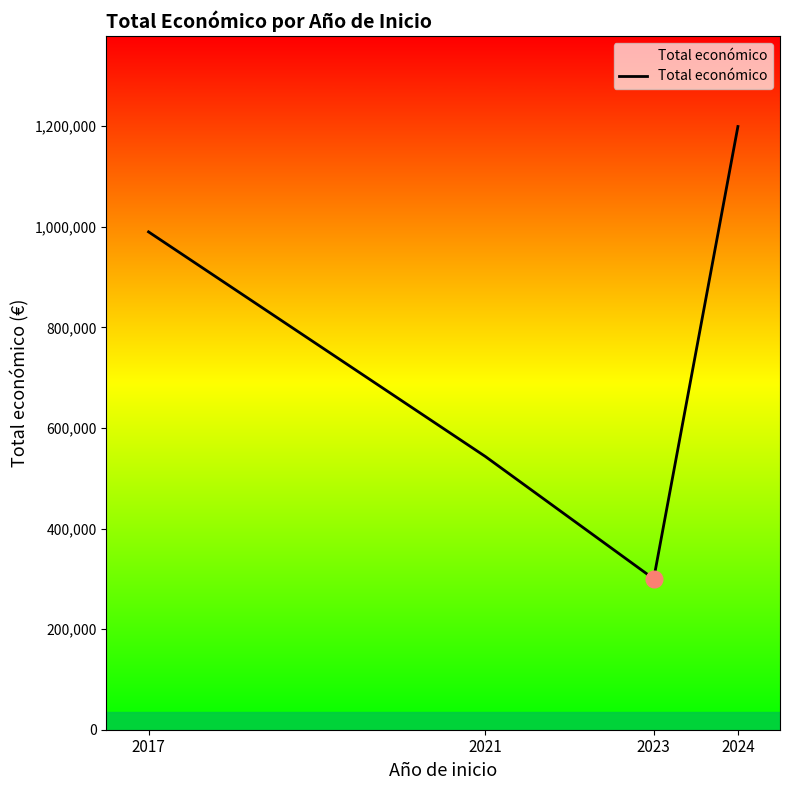

What is the sum of all values?

3032788